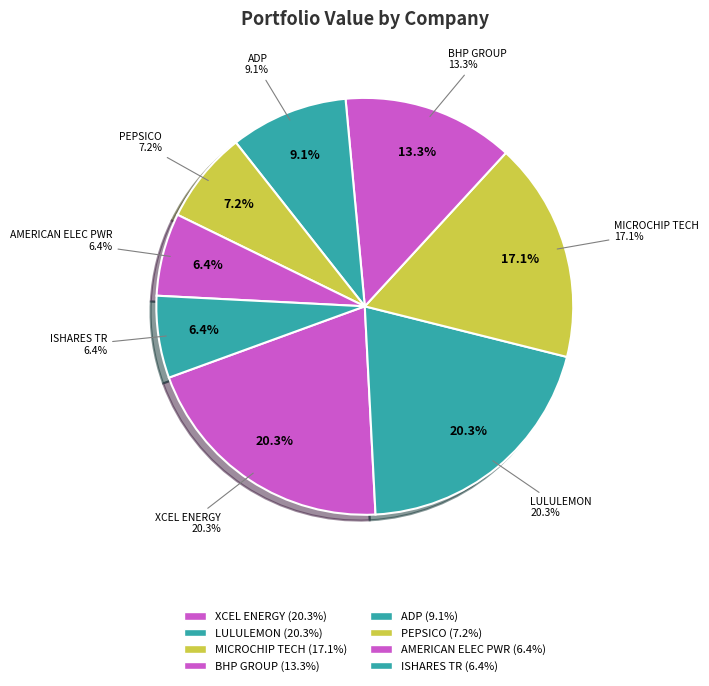

How much of the chart is everything except MICROCHIP TECHNOLOGY INC.?

82.9%